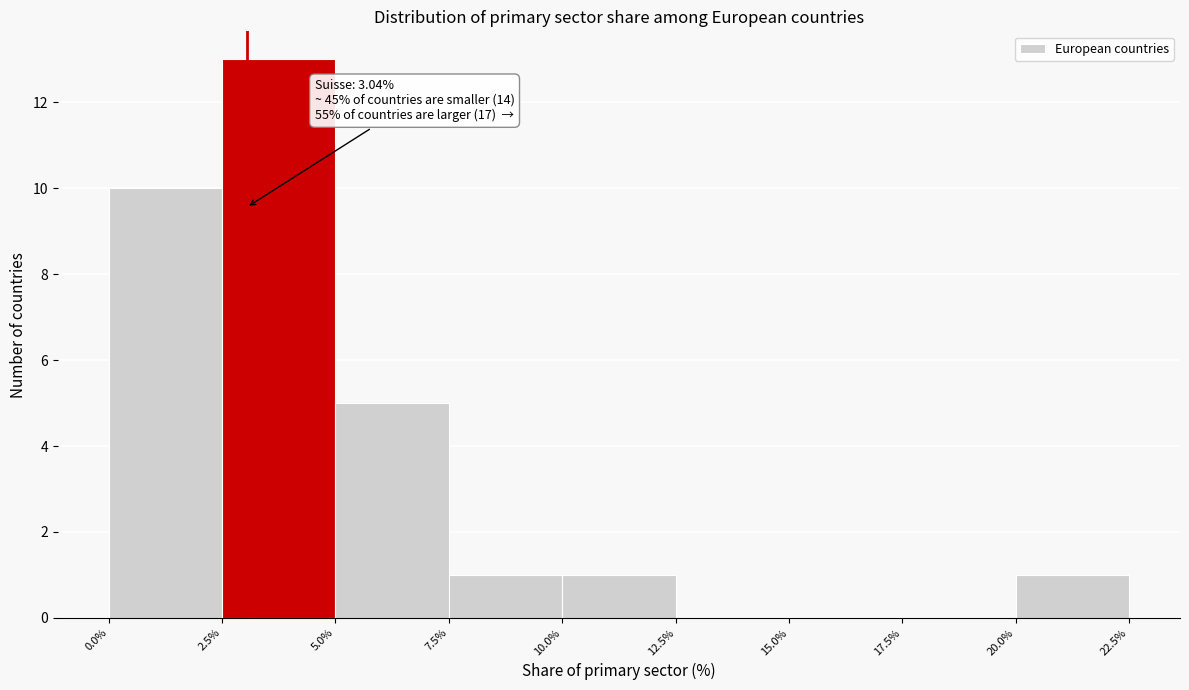

Which range on the x-axis has the tallest bar?

2.5% to 5.0%